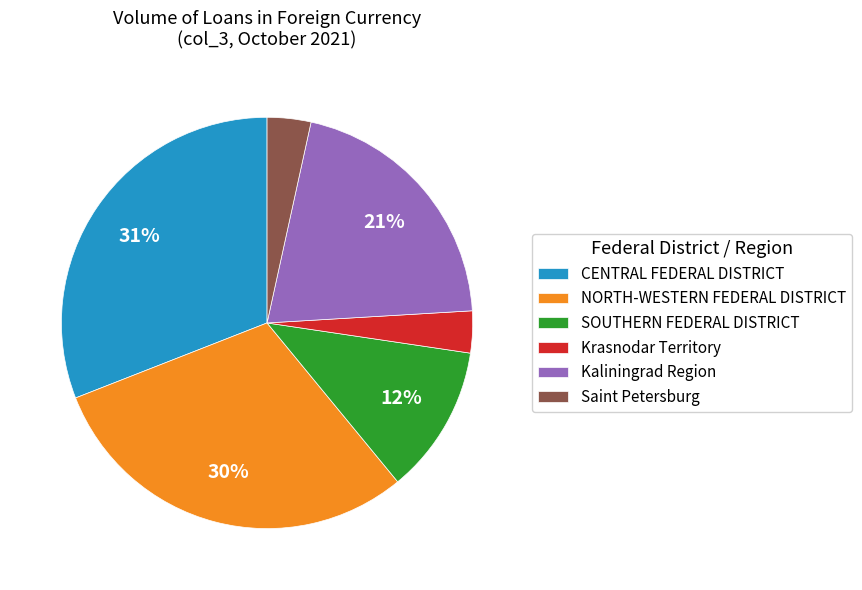

Is there a majority slice in this chart?

No